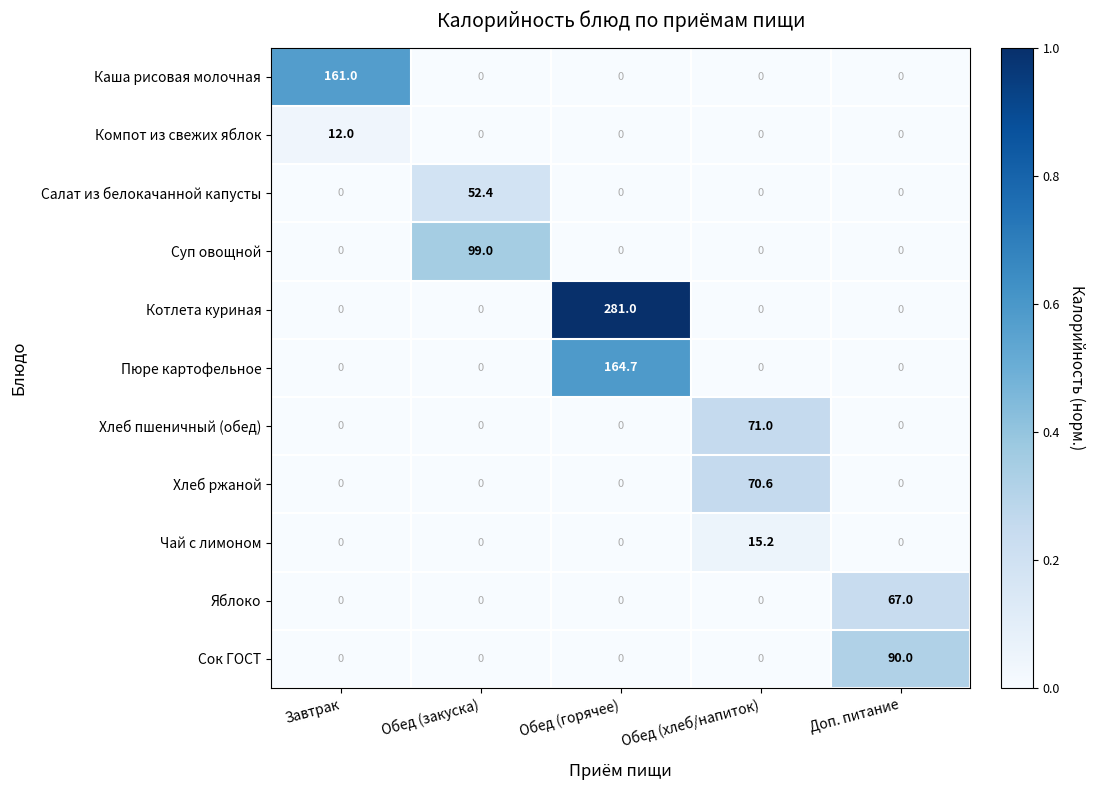

What is the total value across all series at Доп. питание?

157.0